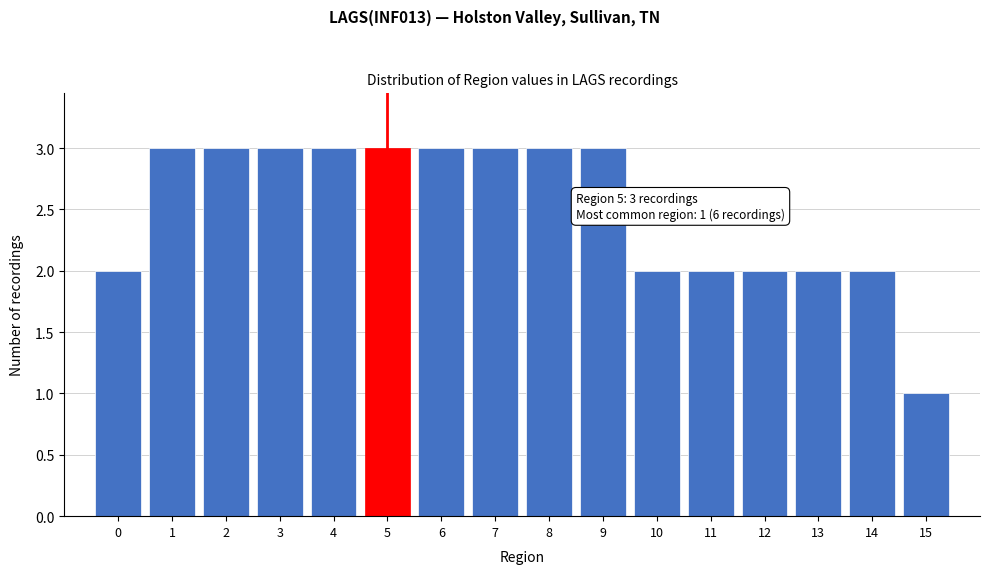

Reading left to right, list all the values displayed in this chart.

2	3	3	3	3	3	3	3	3	3	2	2	2	2	2	1